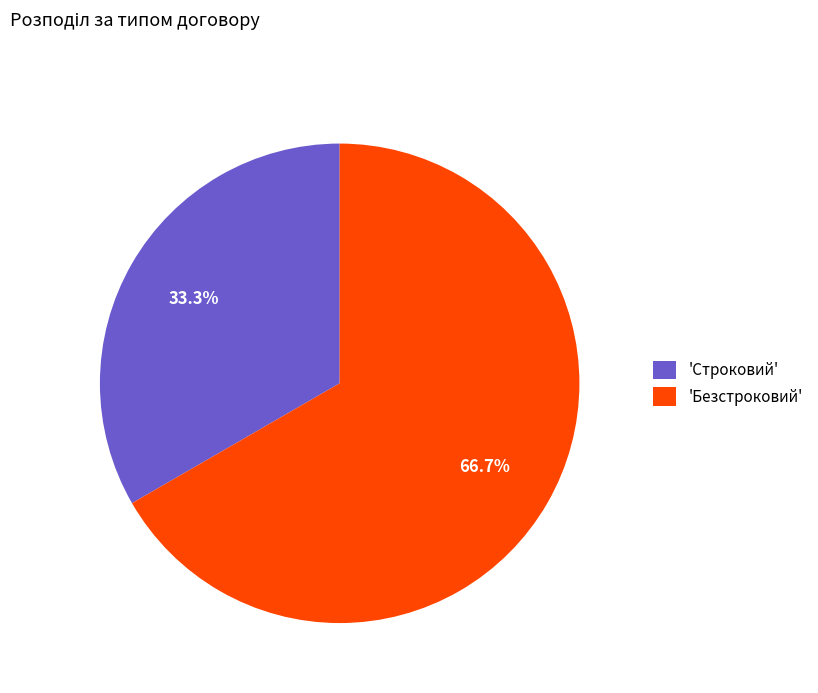

How many segments does this pie chart have?

2